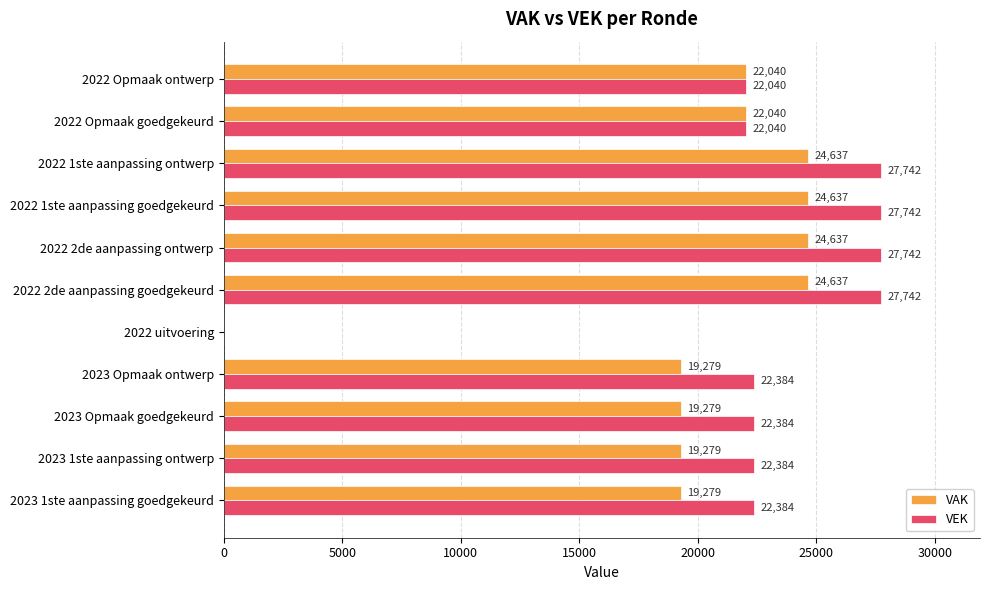

What are all the series names shown in the legend?

VAK, VEK